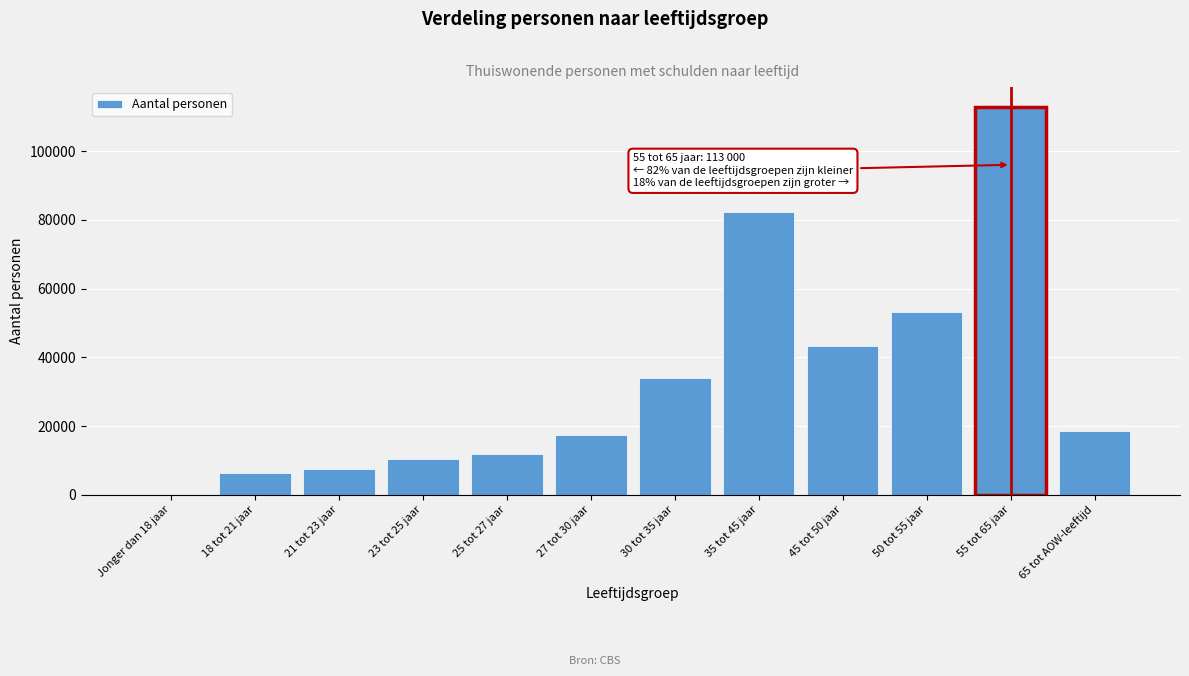

Reading left to right, what are all the values shown in this chart?

Jonger dan 18 jaar=10	18 tot 21 jaar=6420	21 tot 23 jaar=7630	23 tot 25 jaar=10280	25 tot 27 jaar=11750	27 tot 30 jaar=17400	30 tot 35 jaar=34120	35 tot 45 jaar=82360	45 tot 50 jaar=43280	50 tot 55 jaar=53110	55 tot 65 jaar=113000	65 tot AOW-leeftijd=18510